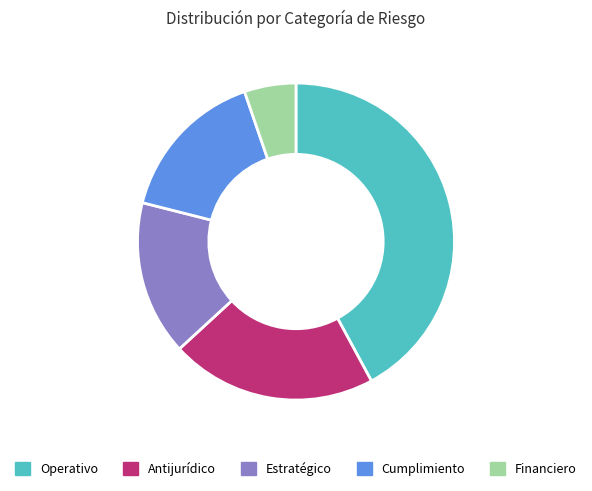

Is the sum of Antijurídico and Estratégico greater than half?

No